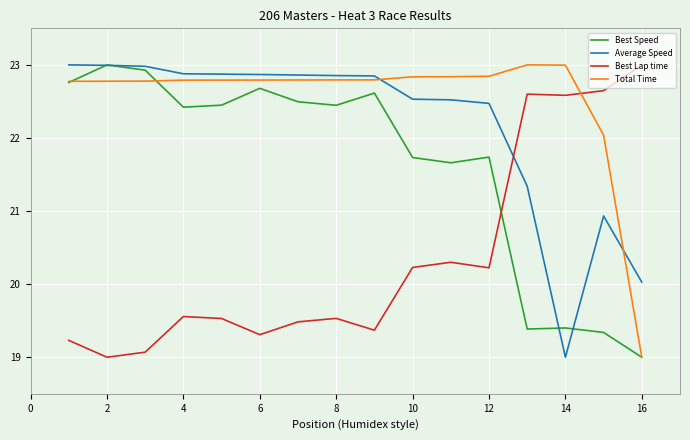

Which series has the largest total across all categories?

Total Time